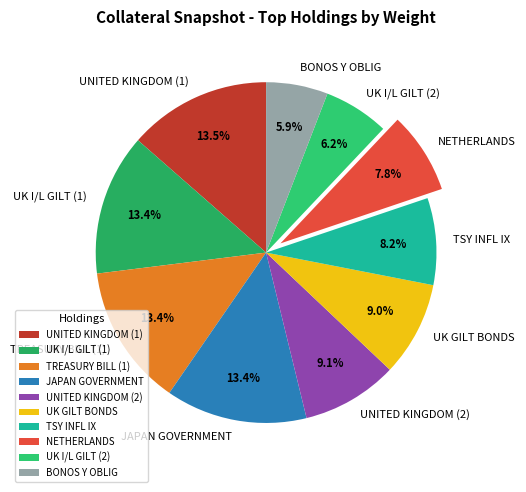

Is it true that NETHERLANDS is 8% of the pie?

True